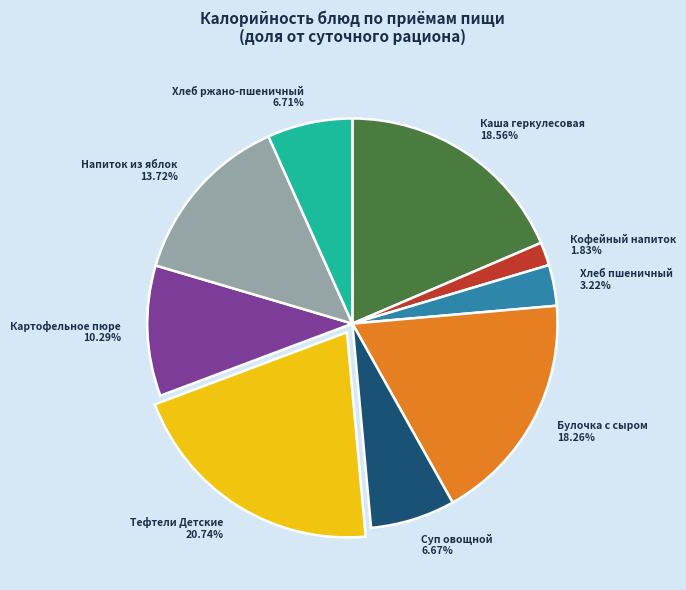

How much of the chart is everything except Тефтели Детские?

79.3%